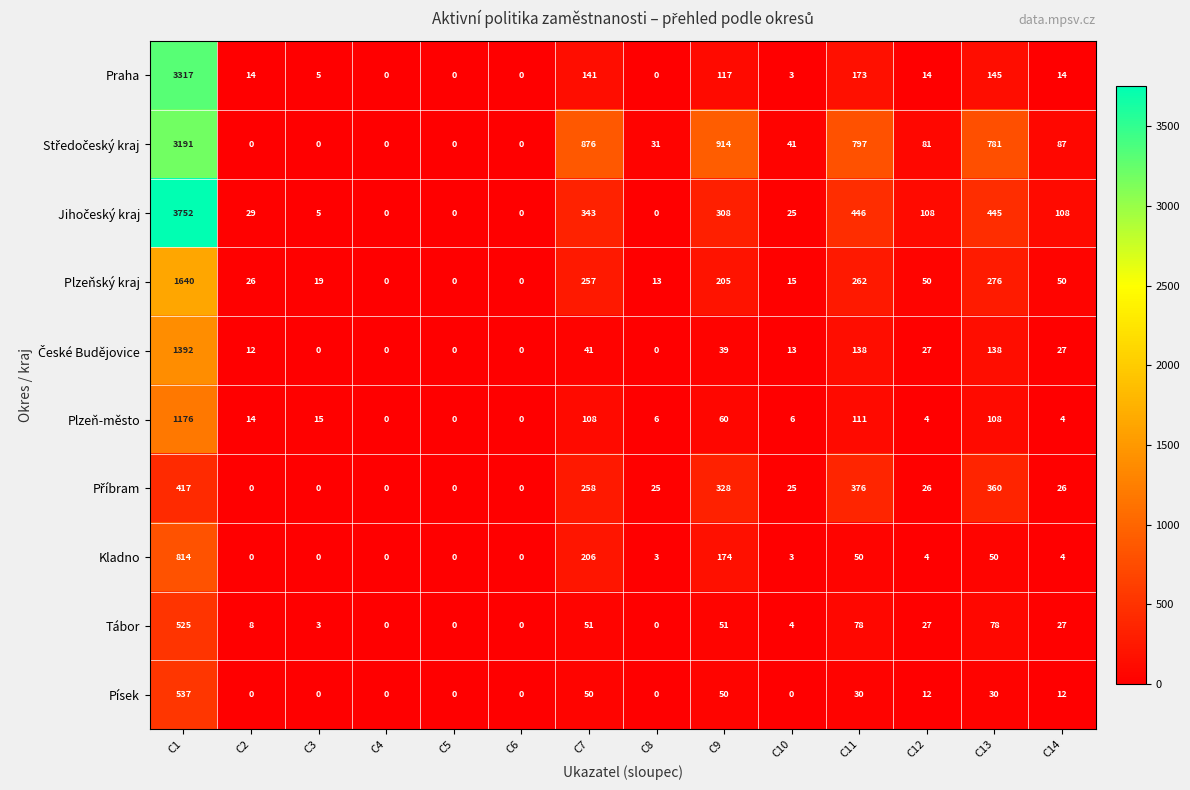

Is it true that Písek equals 8 at C14?

False